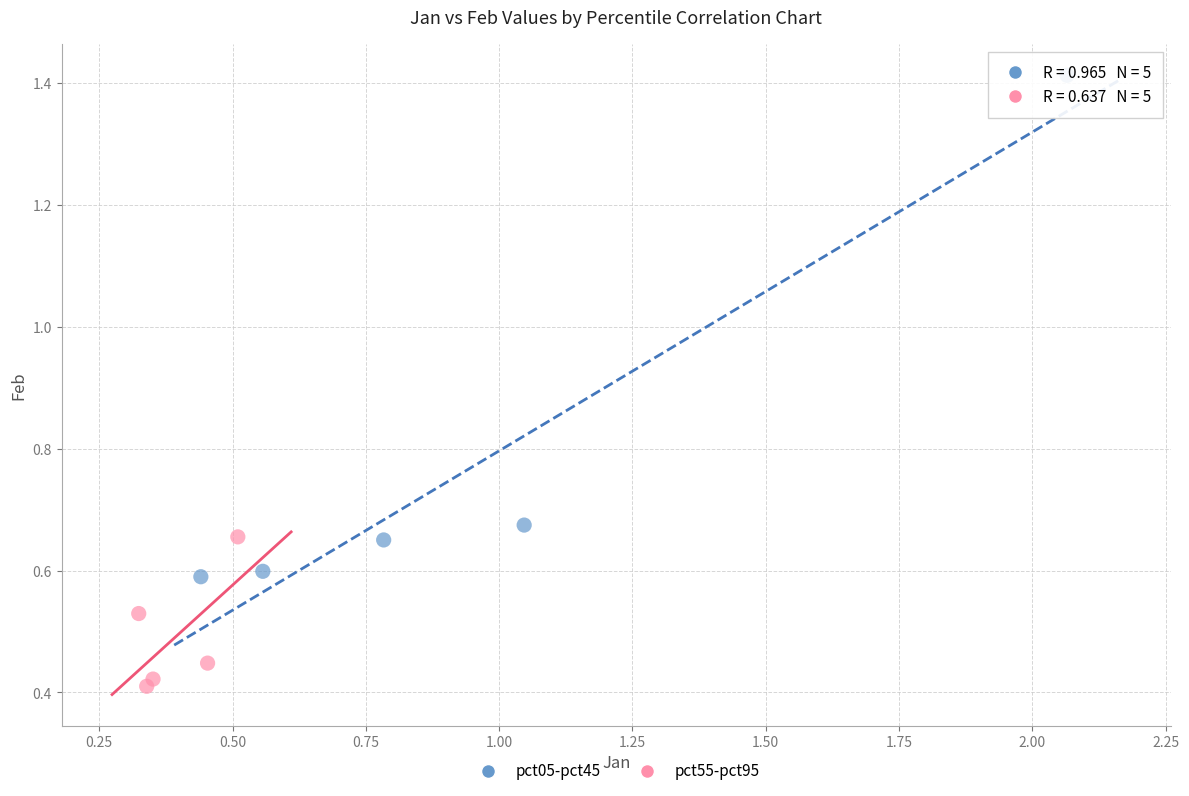

Which series reaches the minimum Y coordinate?

pct55-pct95